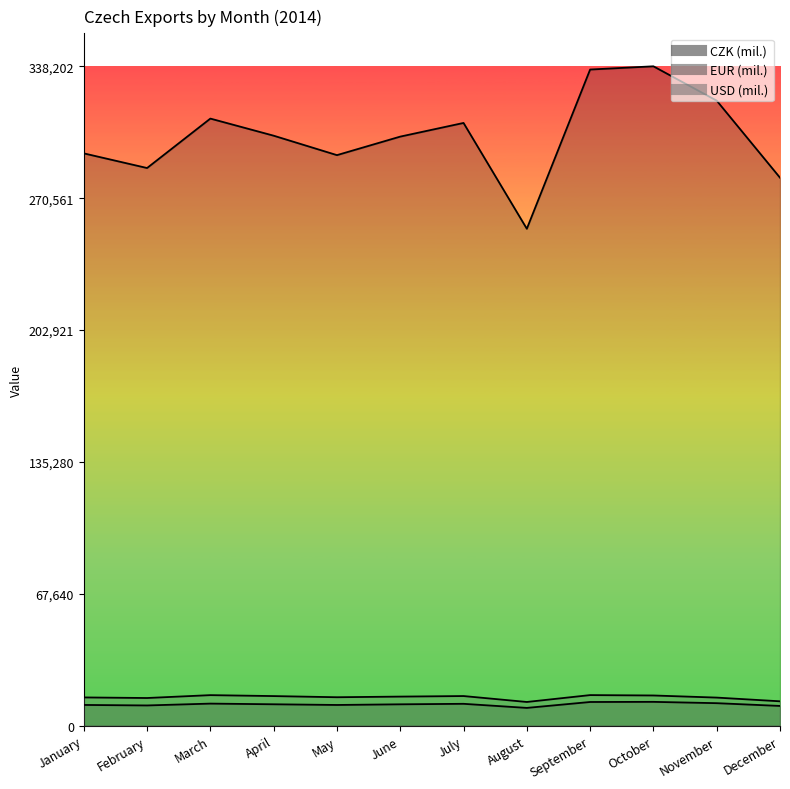

What is the sum of the CZK (mil.) values at February and January?

579589